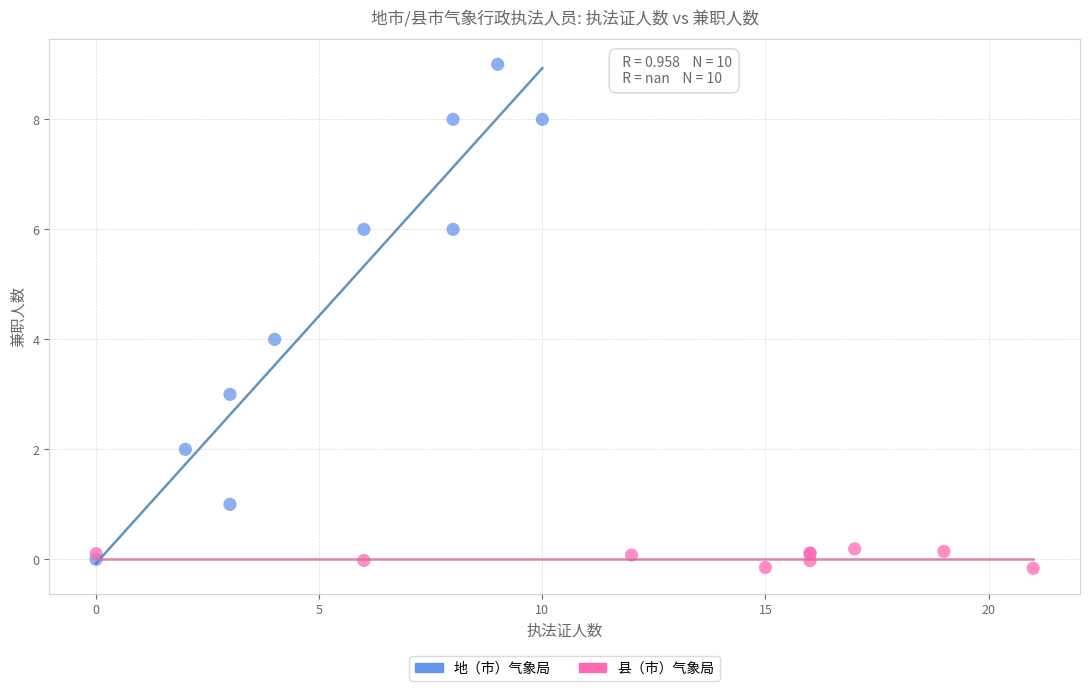

Which series contains the highest Y value?

地（市）气象局